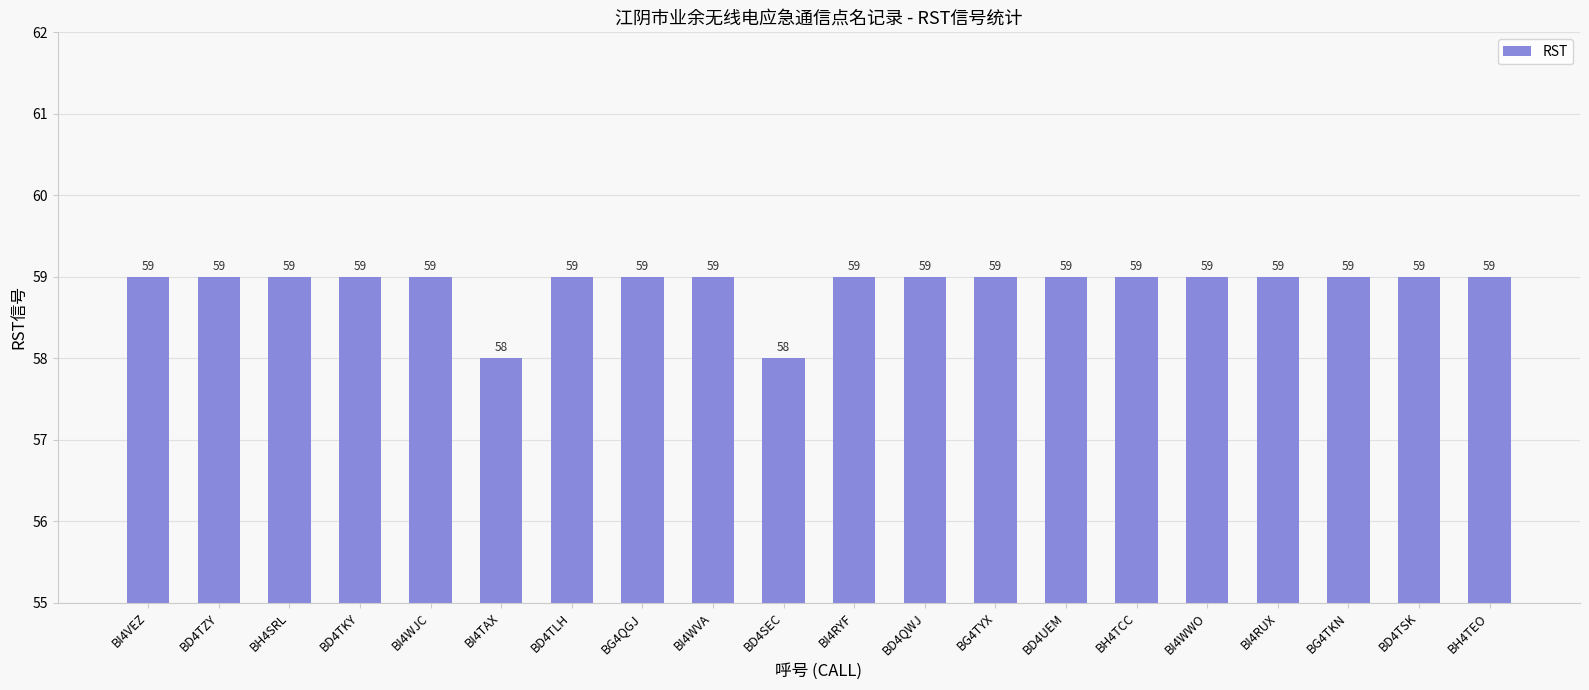

How many categories are shown in the chart?

20